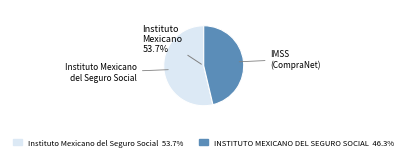

Which category has the biggest portion of the pie?

Instituto Mexicano del Seguro Social